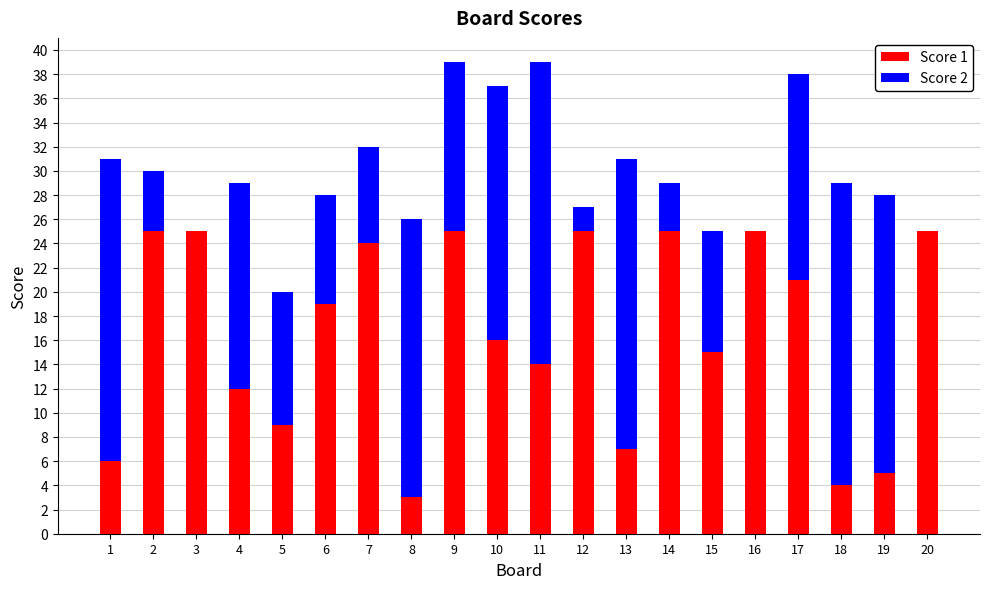

True or false: Score 1 has a value of 25 at 9.

True